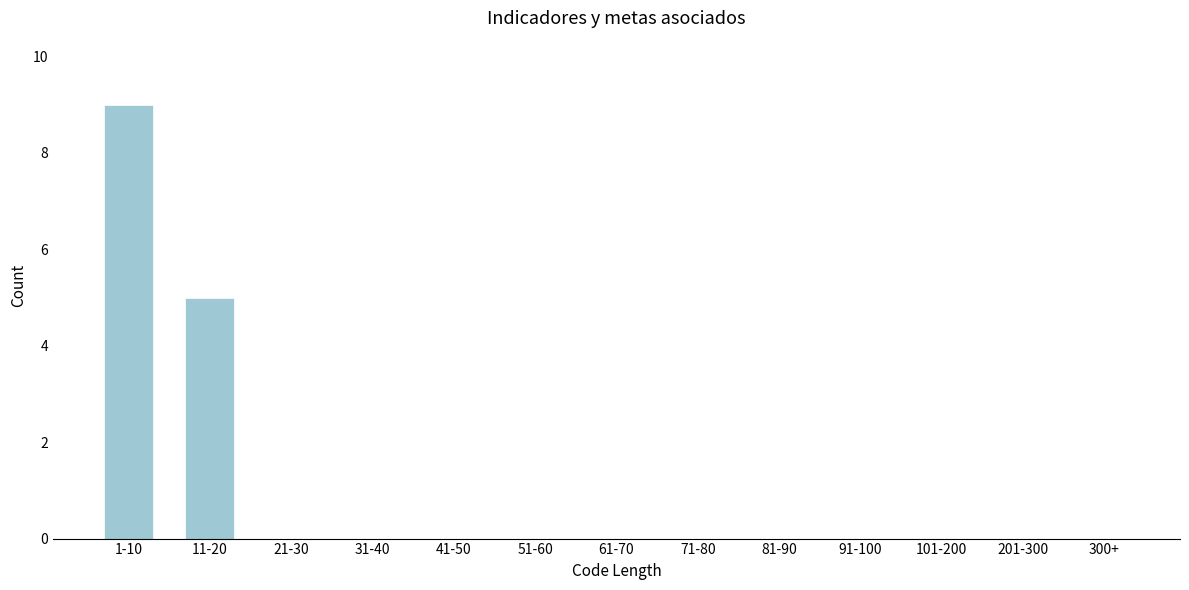

Reading right to left, list all the values displayed in this chart.

300+=0	201-300=0	101-200=0	91-100=0	81-90=0	71-80=0	61-70=0	51-60=0	41-50=0	31-40=0	21-30=0	11-20=5	1-10=9